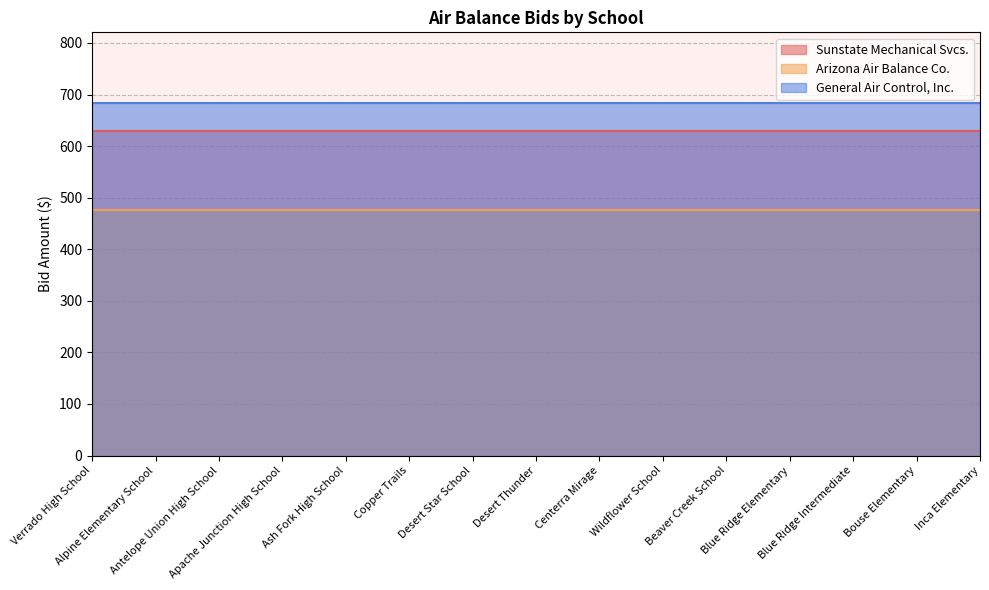

Rank the series by their average value, from highest to lowest.

General Air Control, Inc., Sunstate Mechanical Svcs., Arizona Air Balance Co.